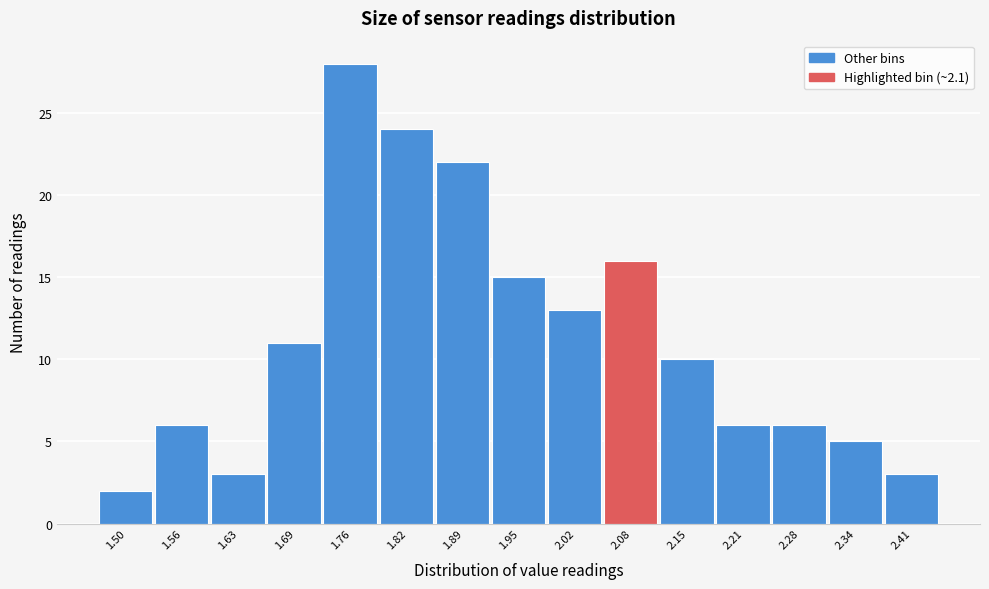

Reading right to left, extract all data points from this chart.

2.41=3	2.34=5	2.28=6	2.21=6	2.15=10	2.08=16	2.02=13	1.95=15	1.89=22	1.82=24	1.76=28	1.69=11	1.63=3	1.56=6	1.50=2